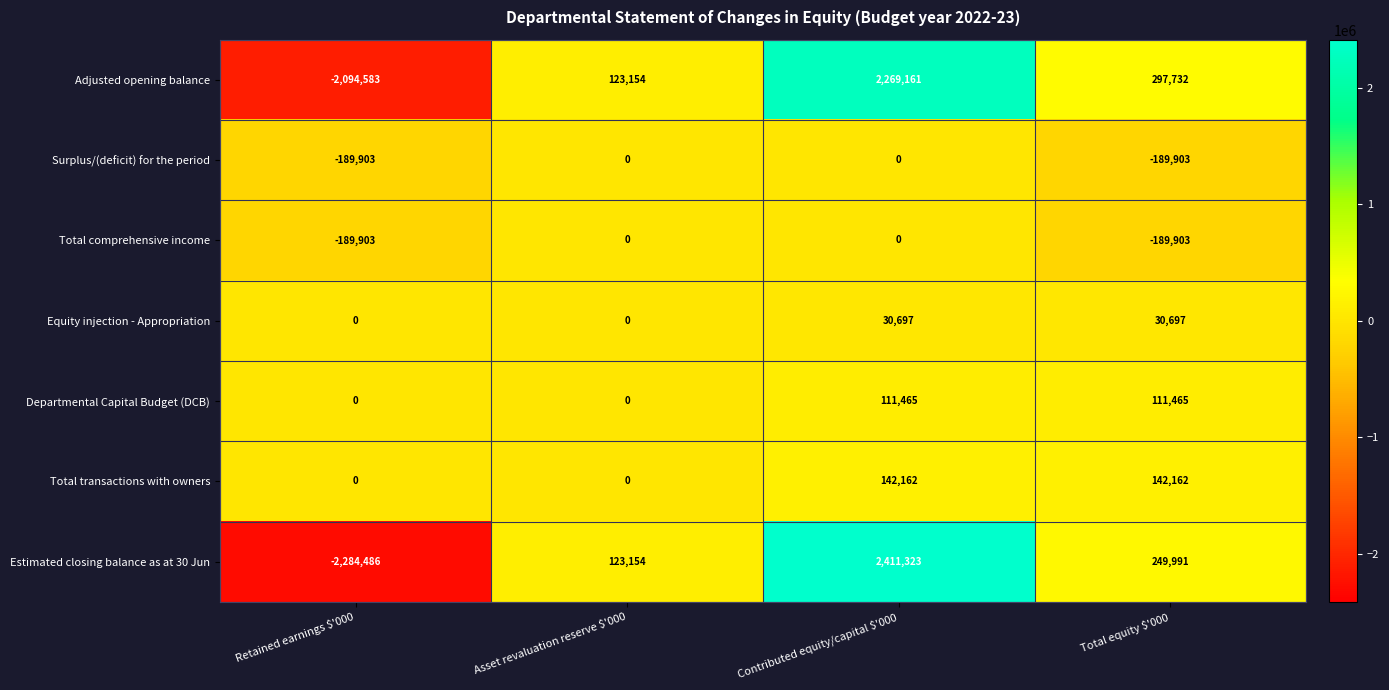

What is the difference between the second highest and minimum values in the Equity injection - Appropriation series?

30697